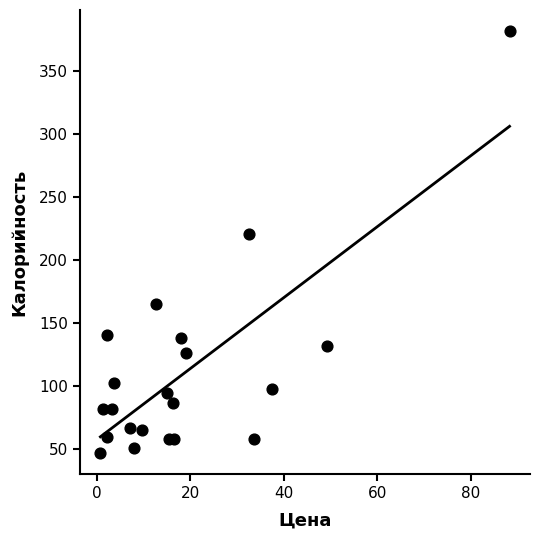

What Y value in the scatter plot is closest to 214?

220.7